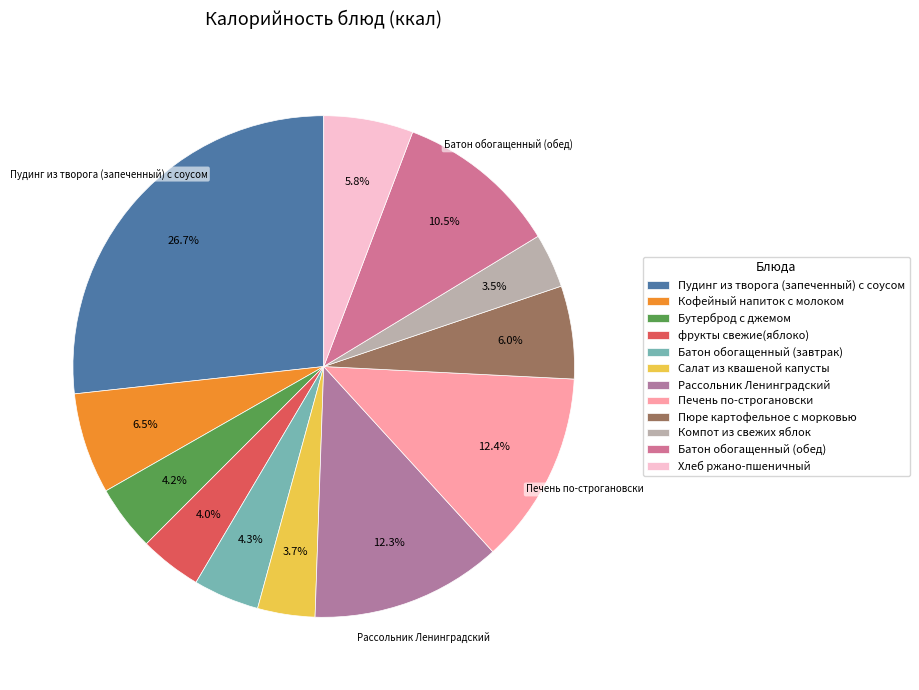

Rank the categories by value from highest to lowest.

Пудинг из творога (запеченный) с соусом, Печень по-строгановски, Рассольник Ленинградский, Батон обогащенный (обед), Кофейный напиток с молоком, Пюре картофельное с морковью, Хлеб ржано-пшеничный, Батон обогащенный (завтрак), Бутерброд с джемом, фрукты свежие(яблоко), Салат из квашеной капусты, Компот из свежих яблок